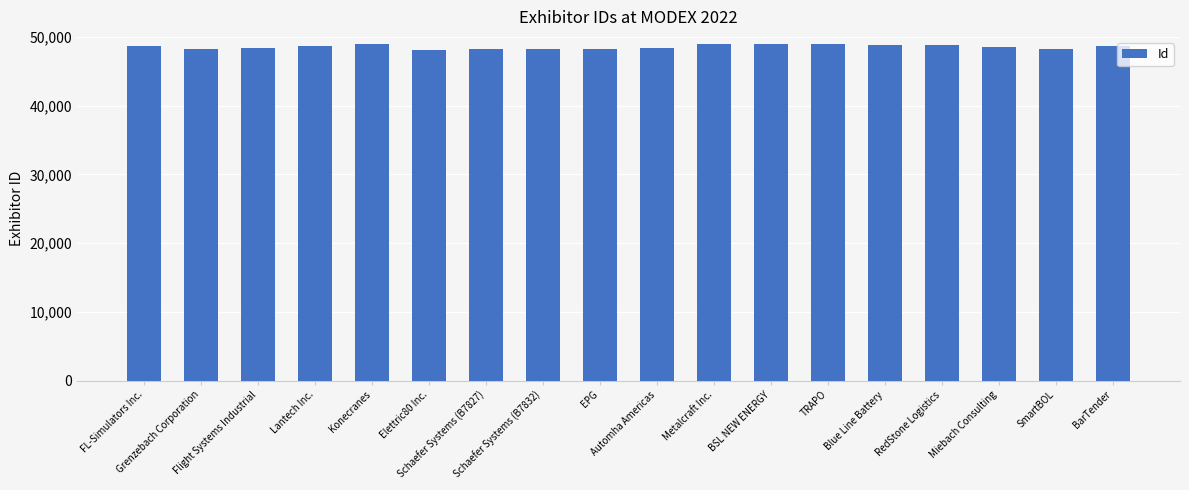

What is the smallest value displayed?

48086